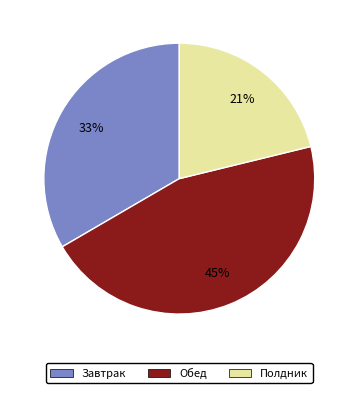

Is there any slice that represents more than half of the pie?

No